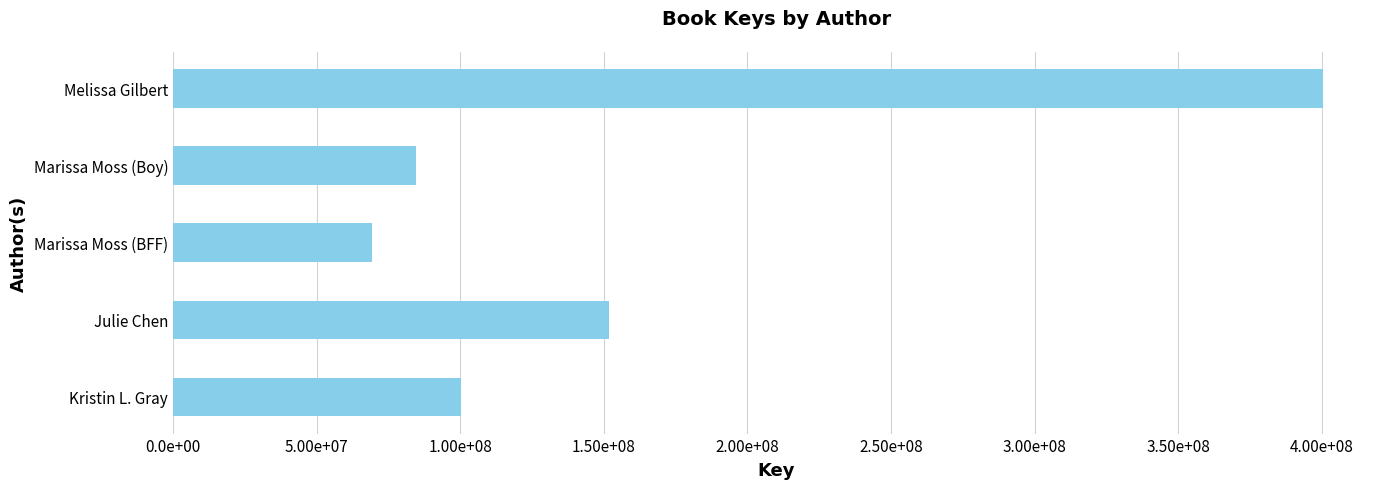

Count the number of data series in this chart.

1